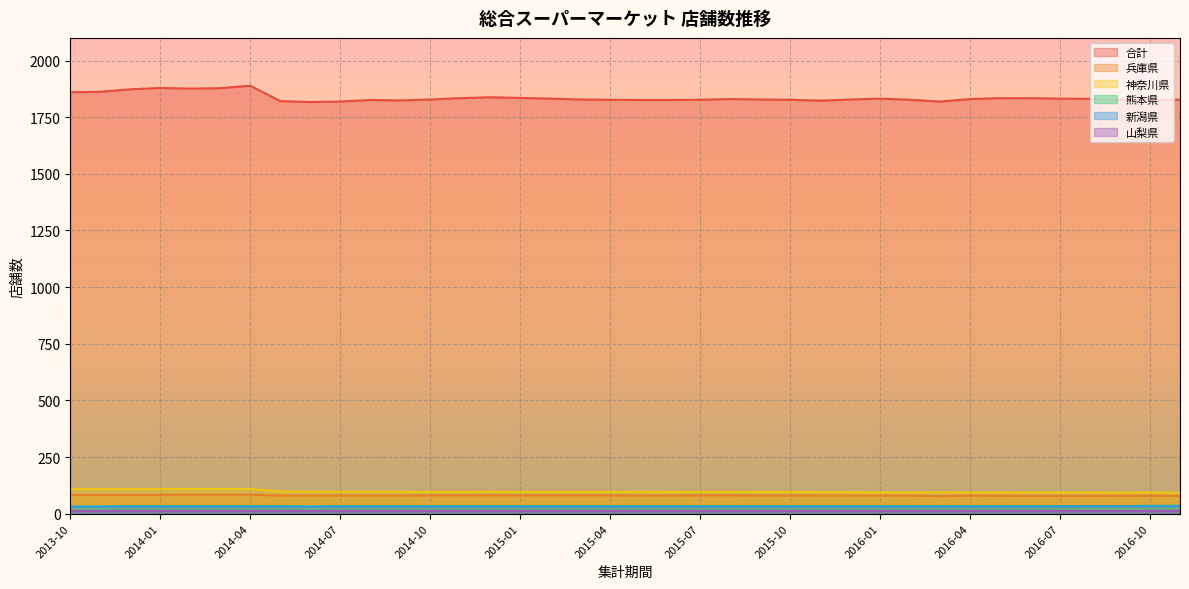

What is the sum of the 神奈川県 values at 2013-11 and 2015-10?

205